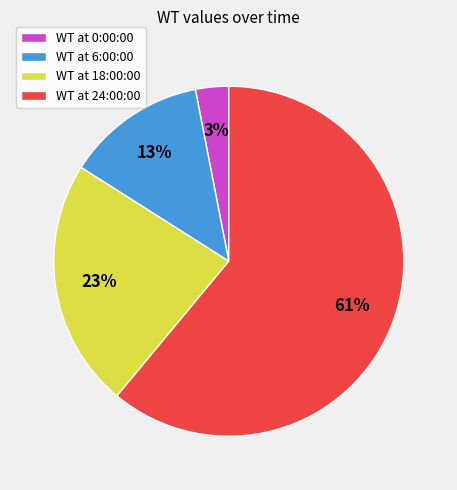

Is the sum of WT at 18:00:00 and WT at 0:00:00 greater than half?

No